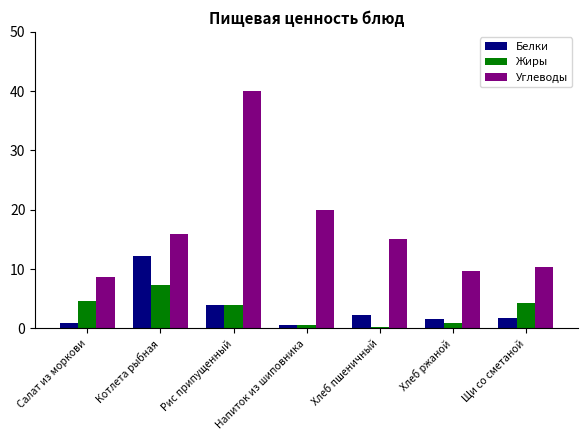

What position from the right is Щи со сметаной?

1